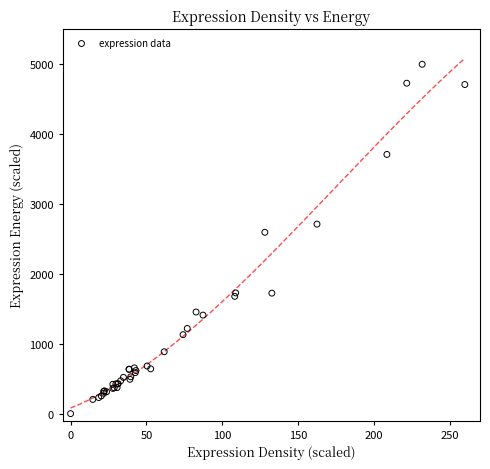

What Y value in the scatter plot is closest to 2500?

2595.2